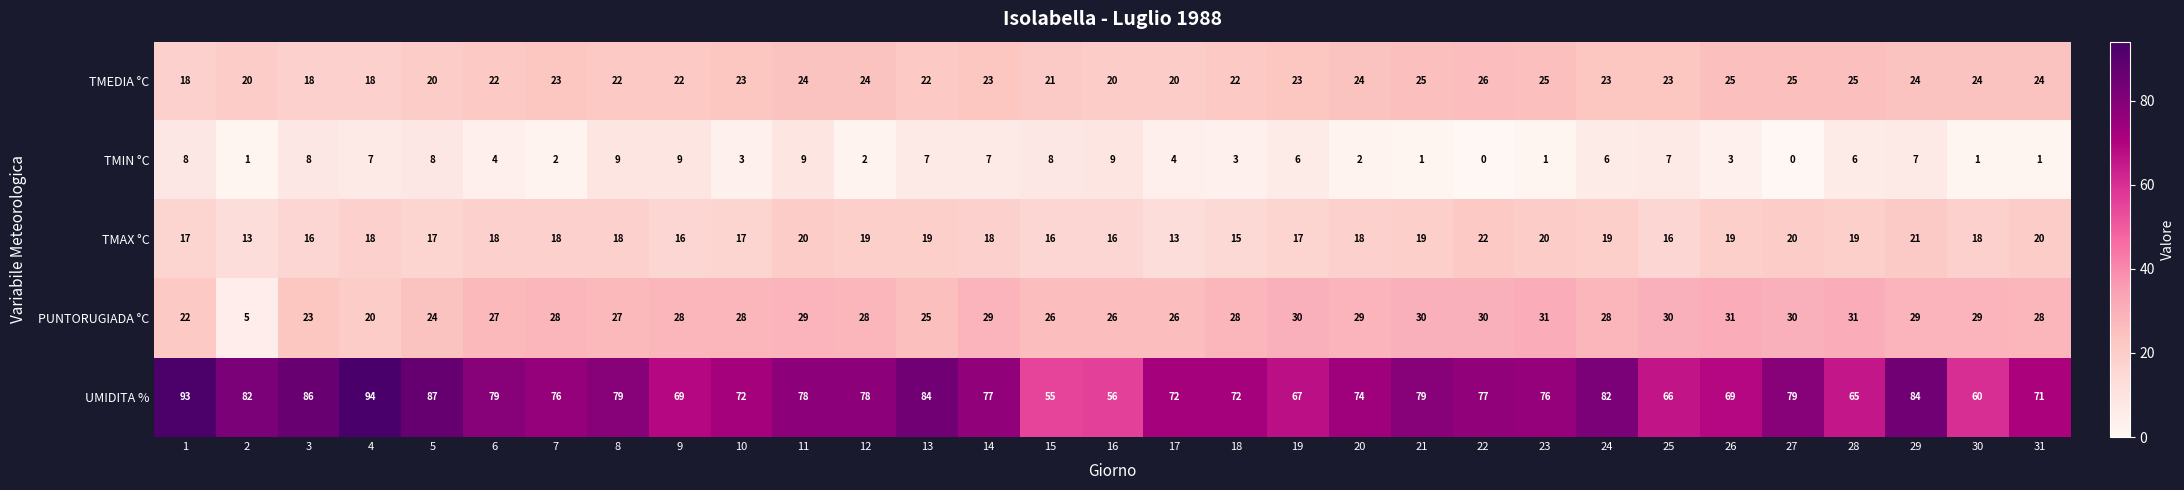

Rank the series at 10 from highest to lowest value.

UMIDITA %, PUNTORUGIADA °C, TMEDIA °C, TMAX °C, TMIN °C